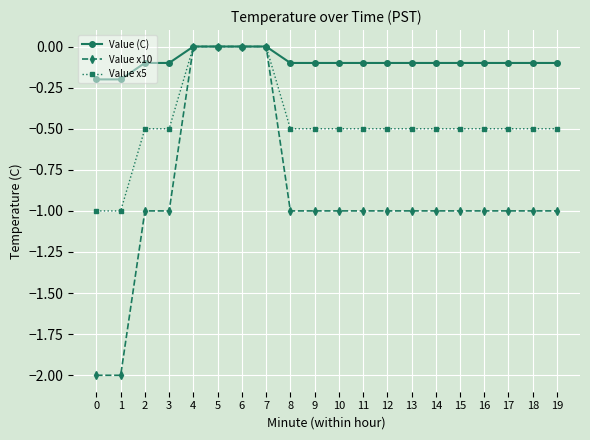

Which series has the largest range (max minus min)?

Value x10